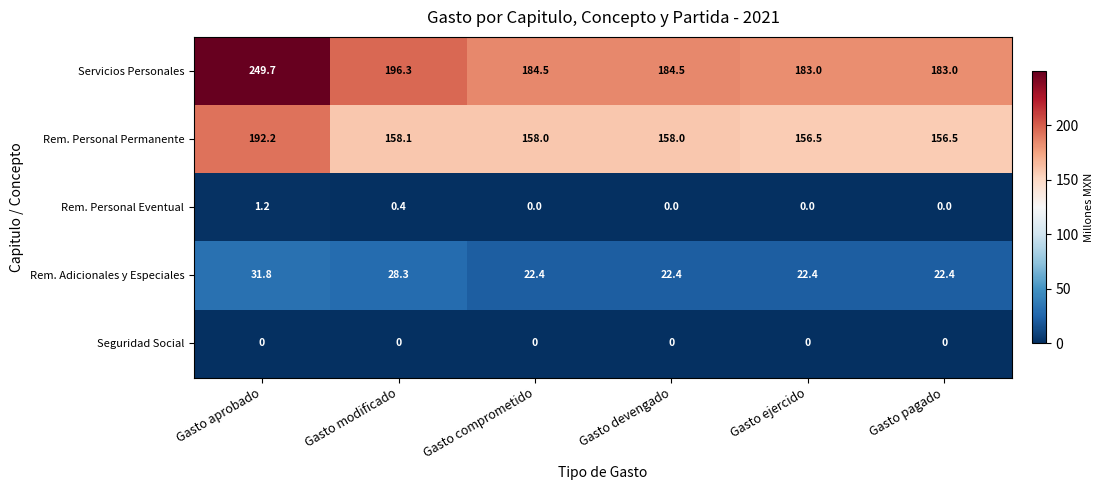

Between Gasto modificado and Gasto devengado, which series saw the biggest shift?

Servicios Personales